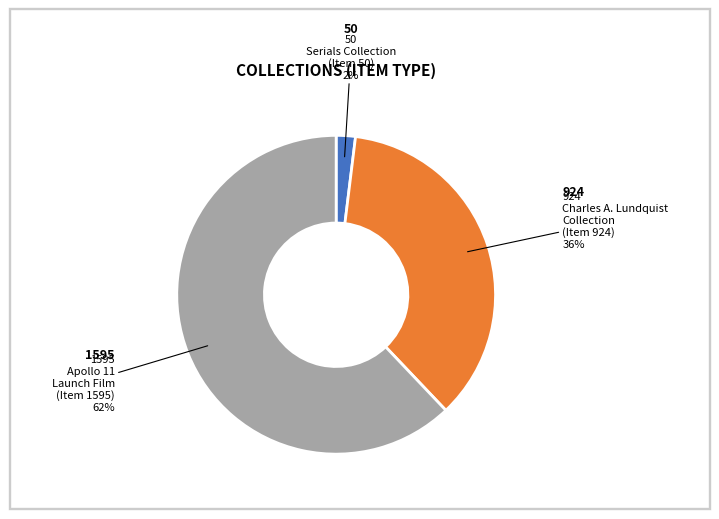

To the nearest percent, what is the average slice percentage?

33%